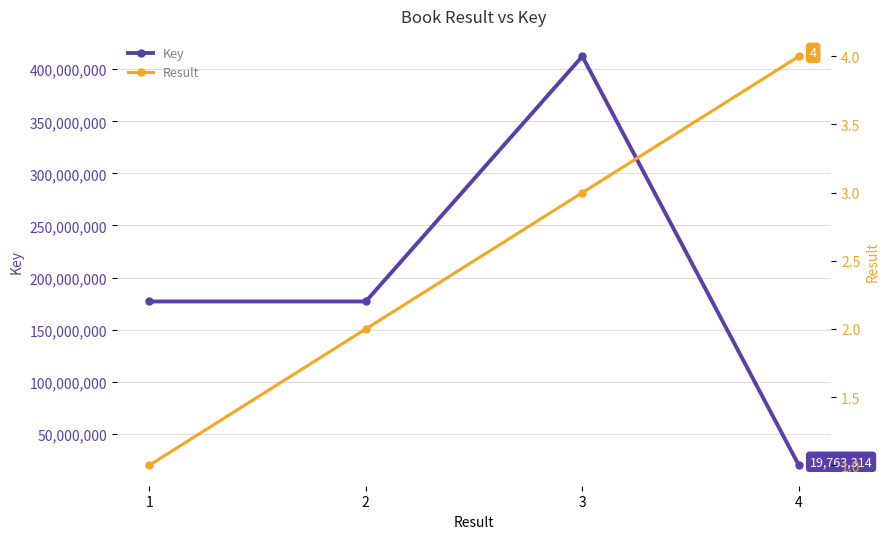

True or false: Result and Key intersect in this chart.

False